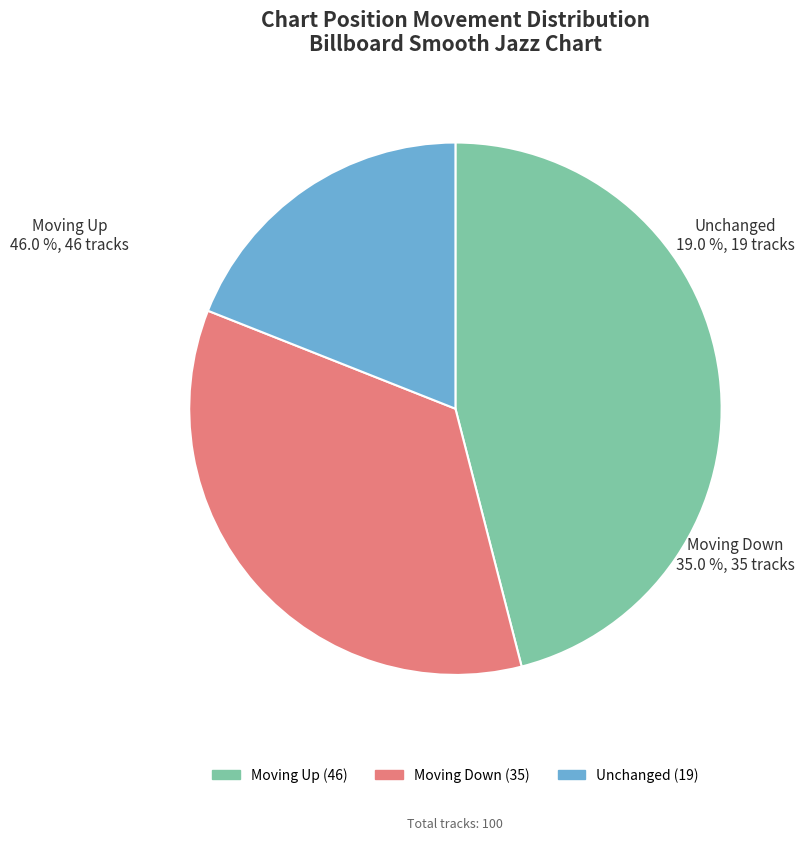

What portion of the pie excludes -?

81.0%